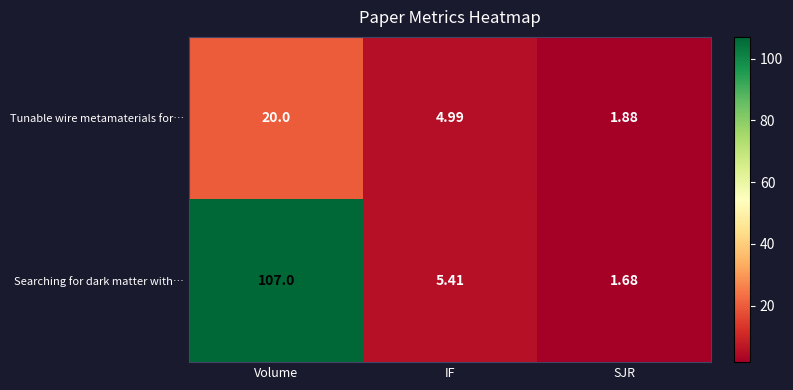

Count the number of categories in the chart.

3